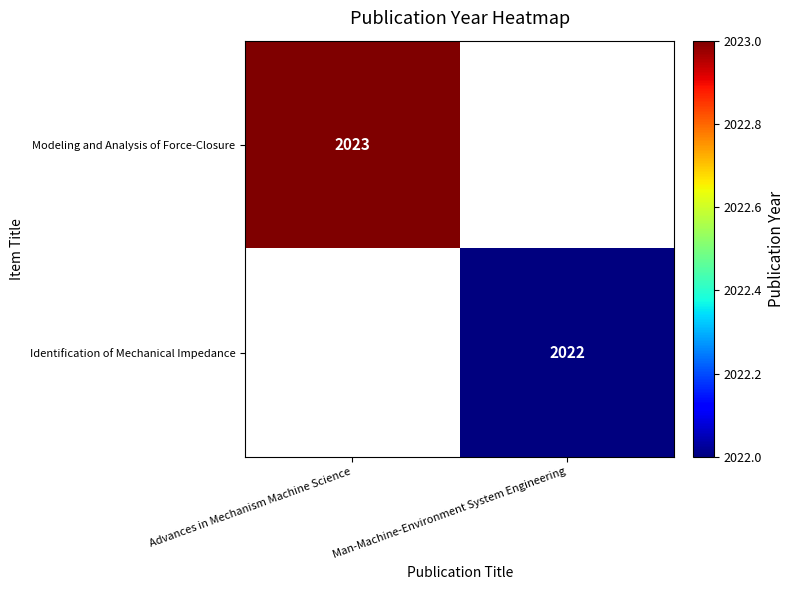

True or false: Modeling and Analysis of Force-Closure has a value of 2966 at Advances in Mechanism Machine Science.

False